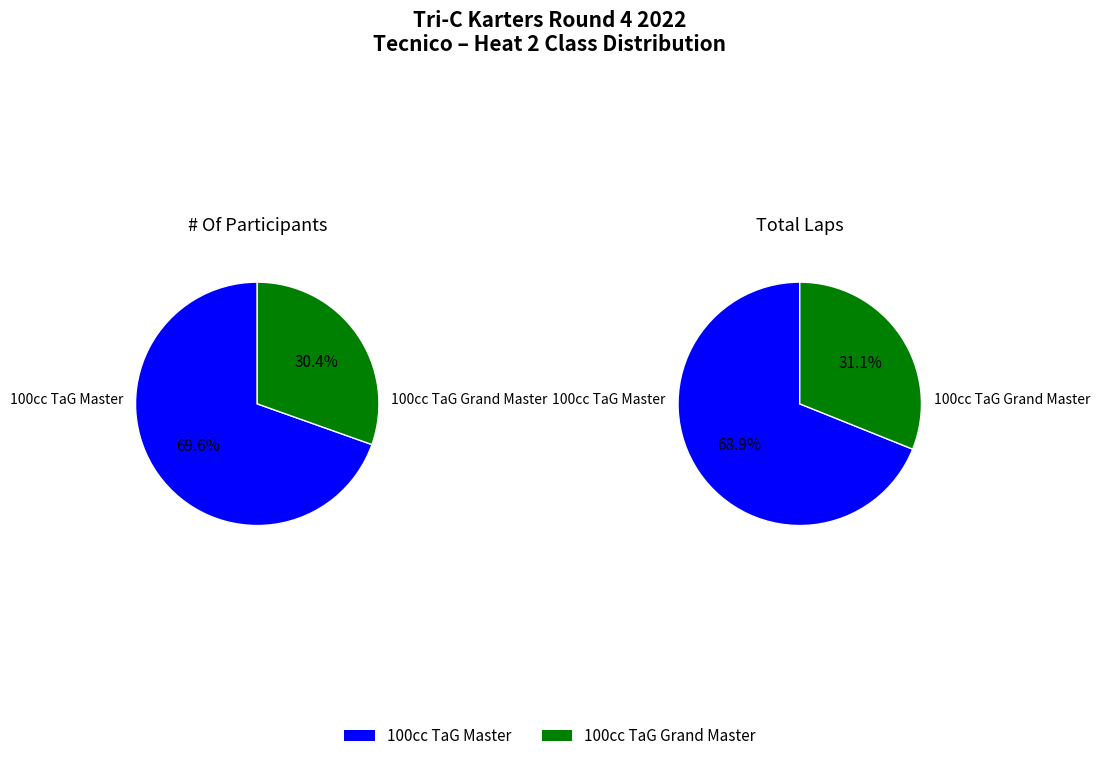

Does 100cc TaG Master represent more than half of the total?

Yes